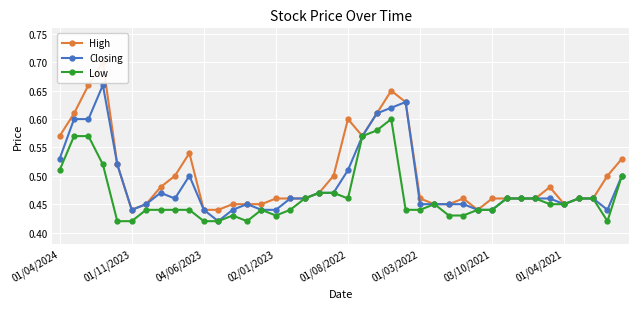

How many Closing values are between 0 and 1?

40